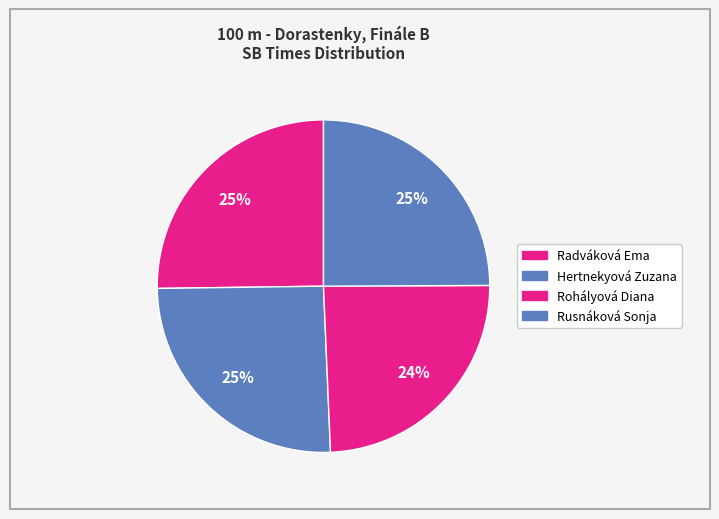

How many slices are in this pie chart?

4